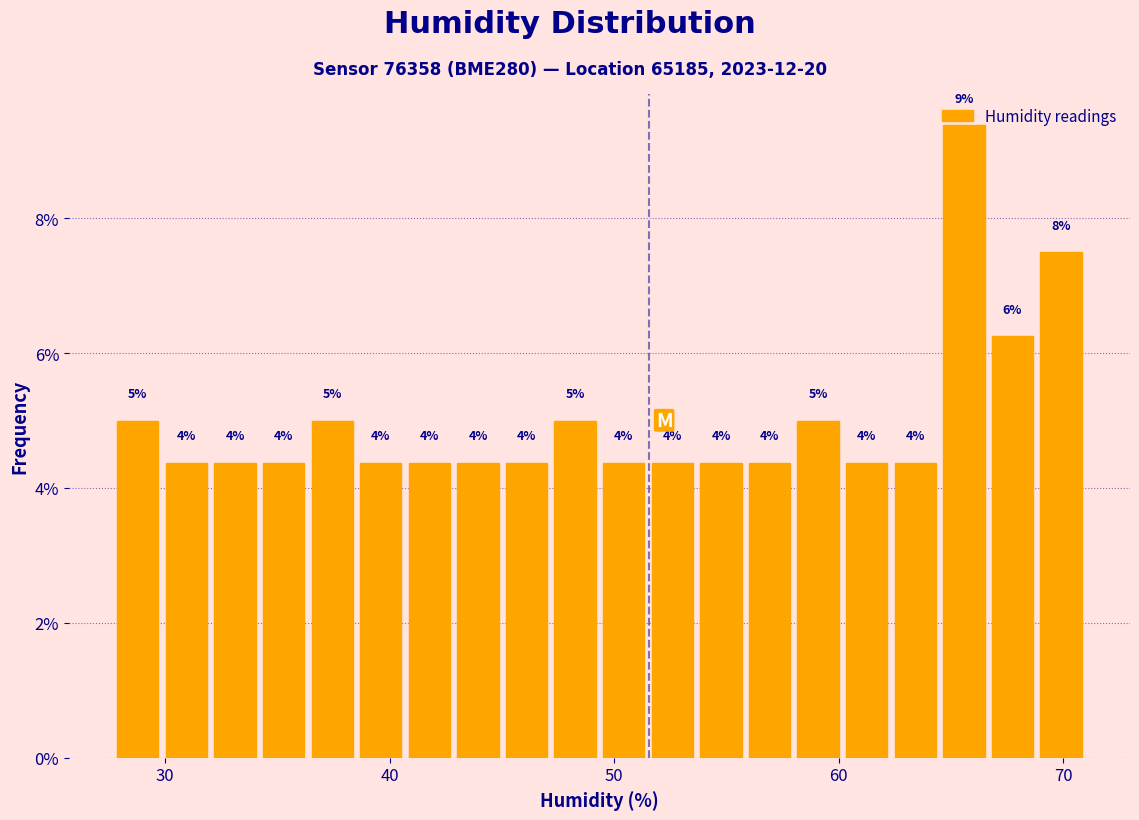

Around what value on the x-axis is the tallest bar? Give the approximate position of its centre, as read against the axis.

66